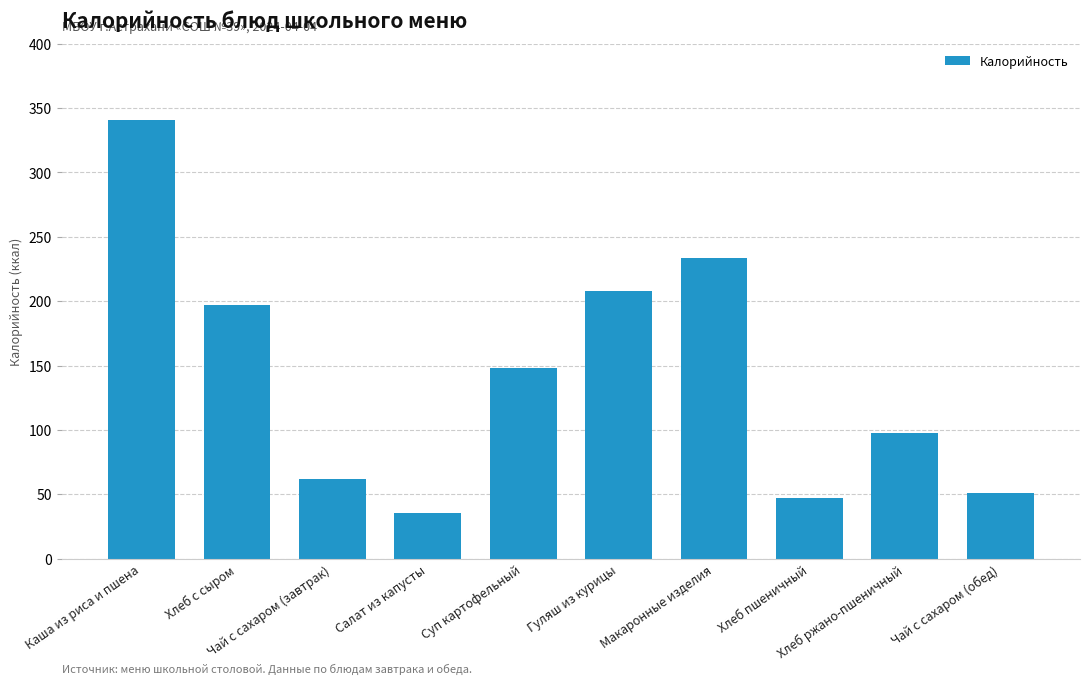

Which label corresponds to the smallest value in the chart?

Салат из капусты